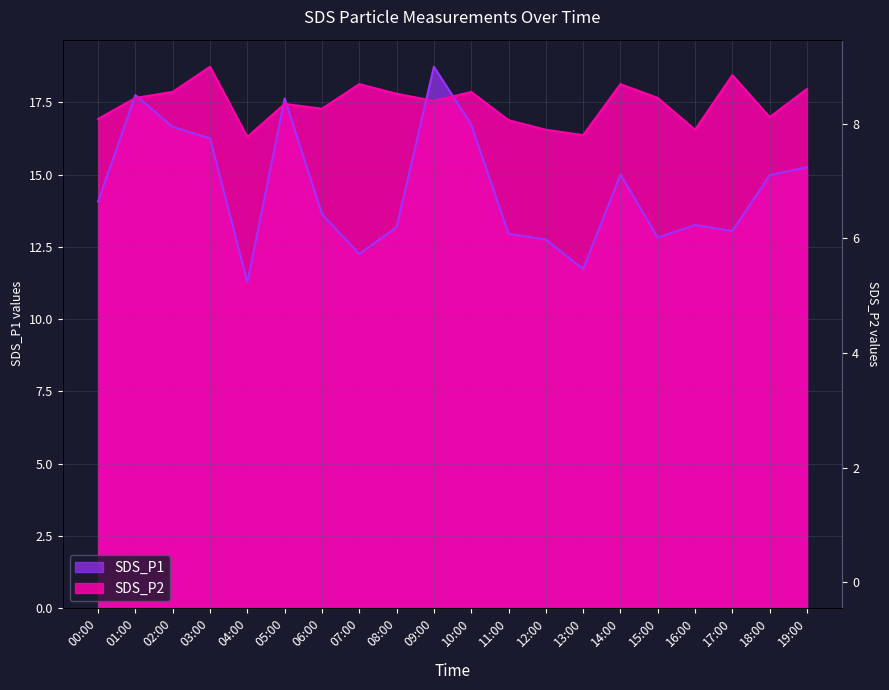

What is the difference between the maximum and minimum values in the SDS_P1 series?

7.5